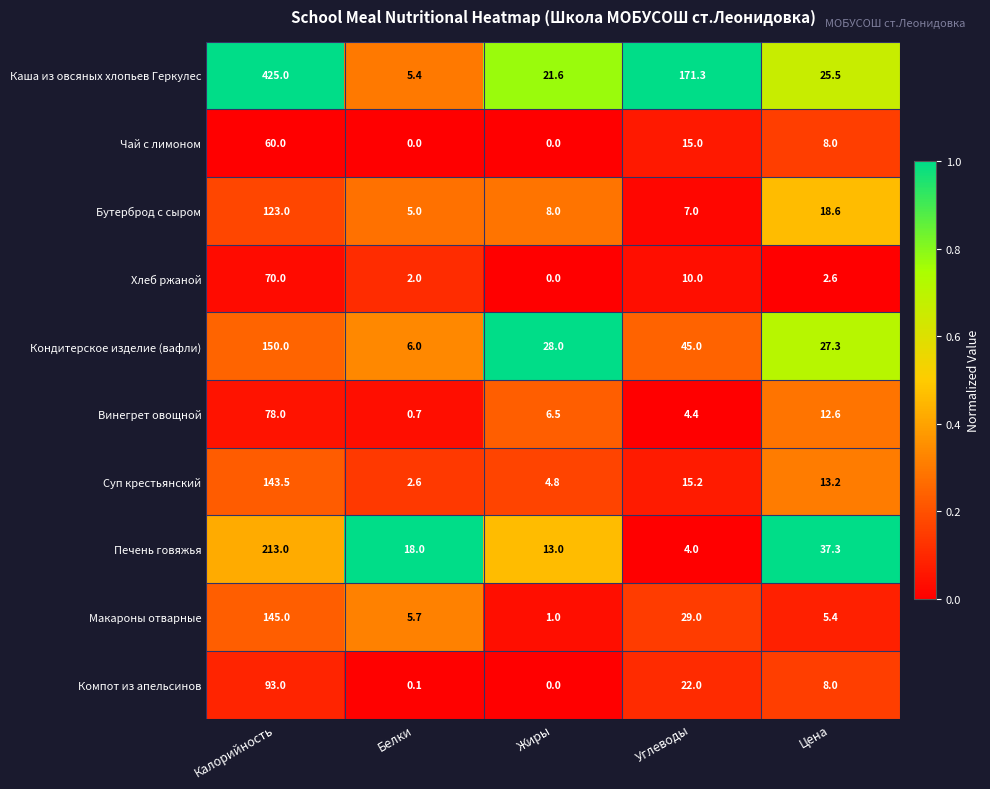

Is it true that Макароны отварные equals 8.4 at Цена?

False